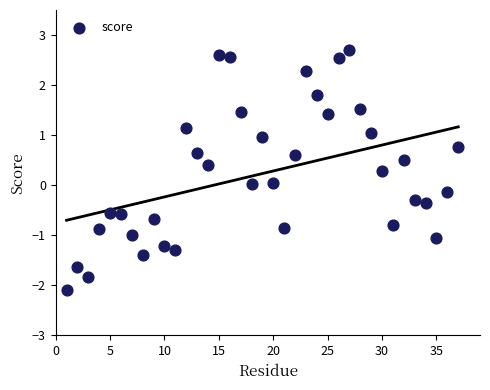

What is the range of X values (max minus min)?

36.0